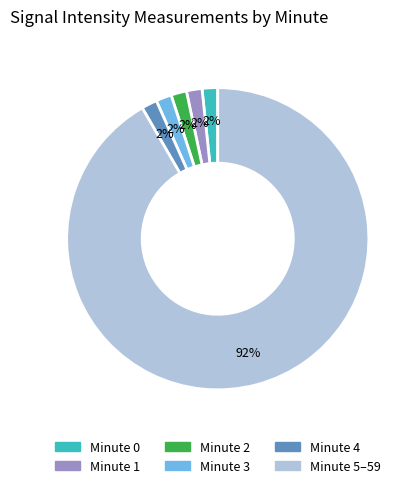

True or false: Minute 5 accounts for 1% of the total.

False